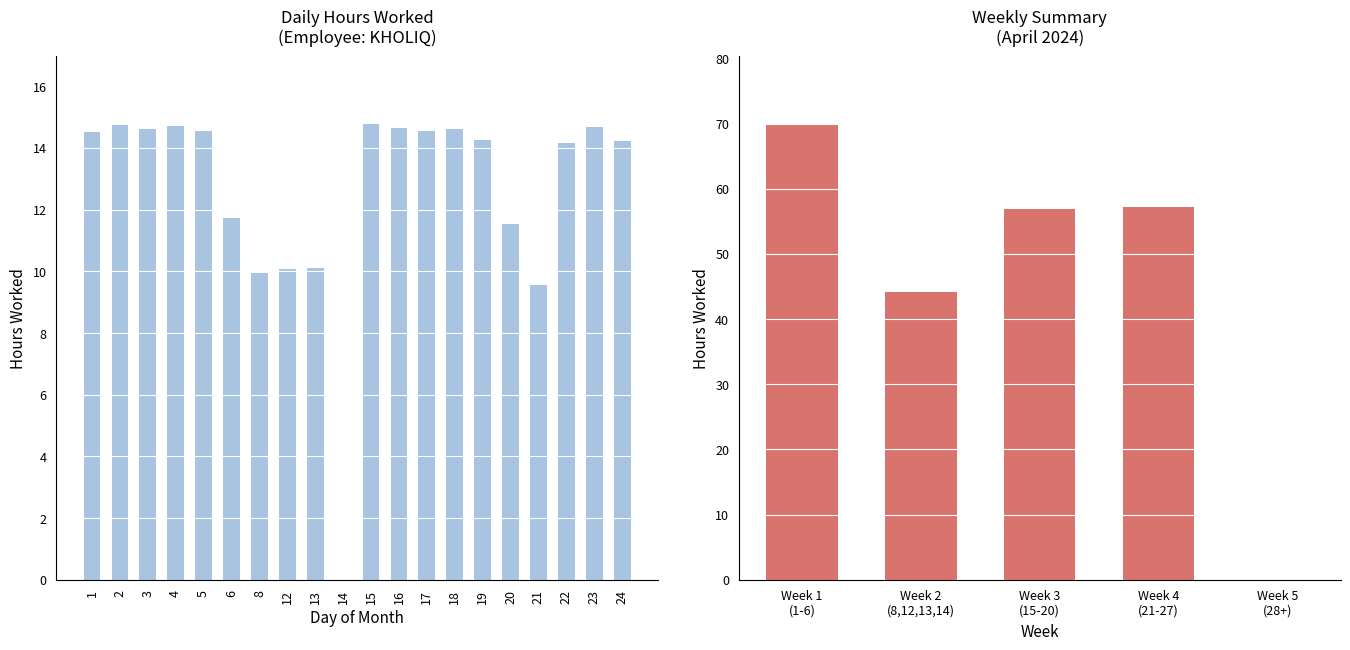

What is the ratio of the value at 17 to the value at 16?

1.0